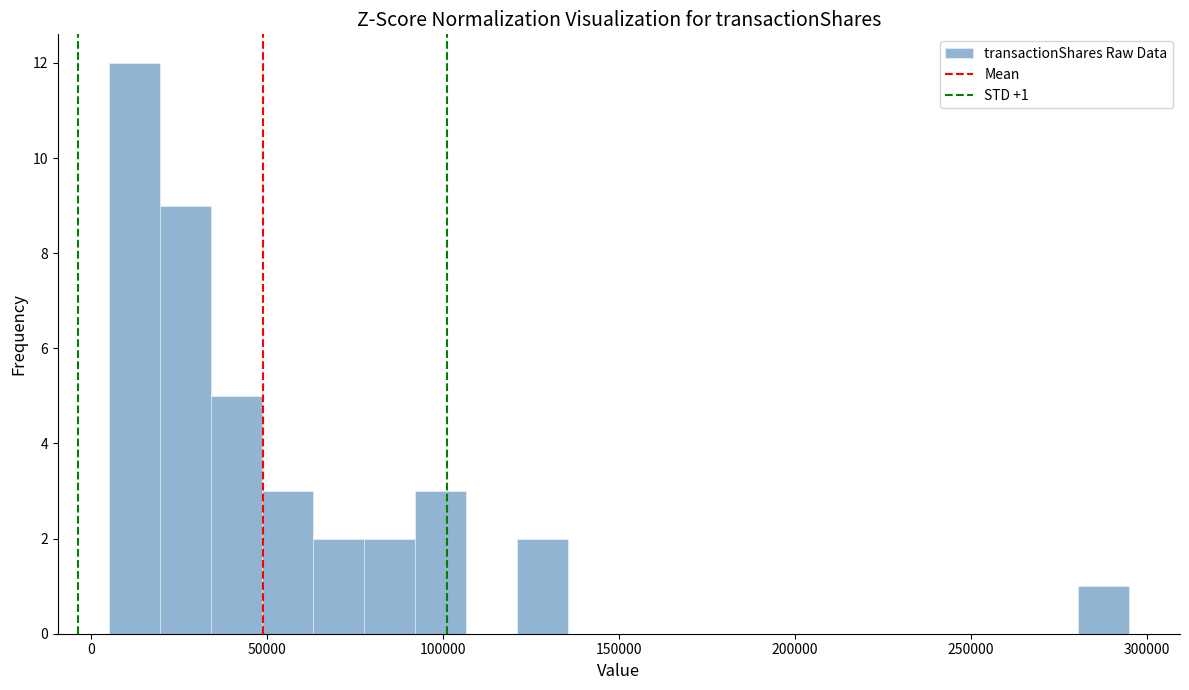

Around what value on the x-axis is the tallest bar? Give the approximate position of its centre, as read against the axis.

10000